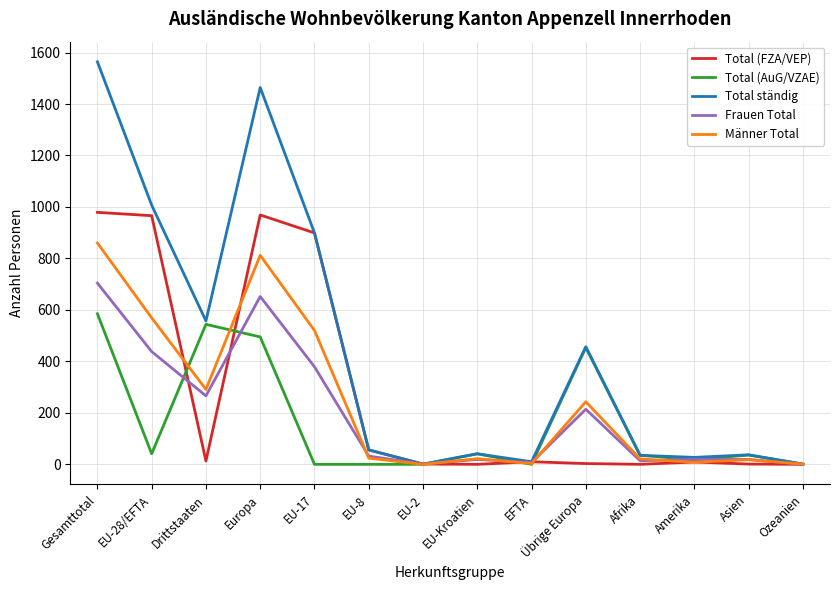

What is the difference between the maximum and second lowest values in the Frauen Total series?

703